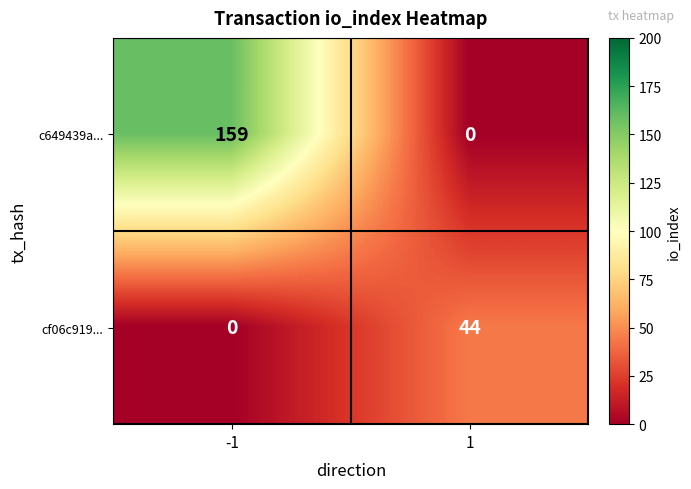

Which series has the largest range (max minus min)?

c649439a...